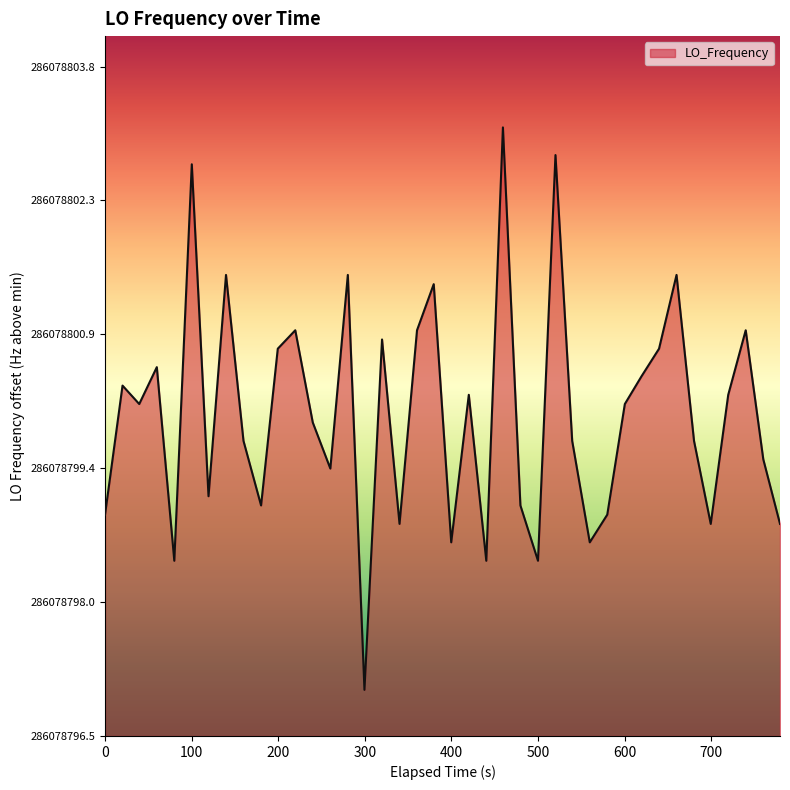

Does the chart have visible grid lines?

No